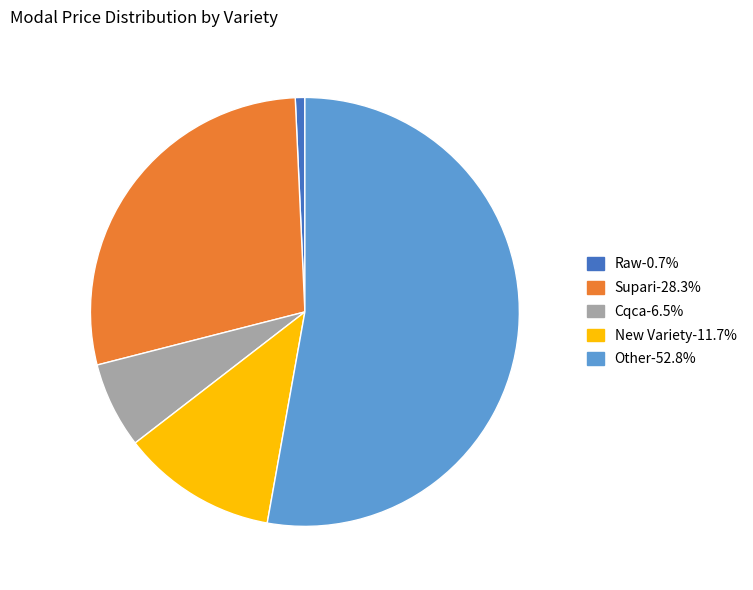

Does any single category account for the majority?

Yes